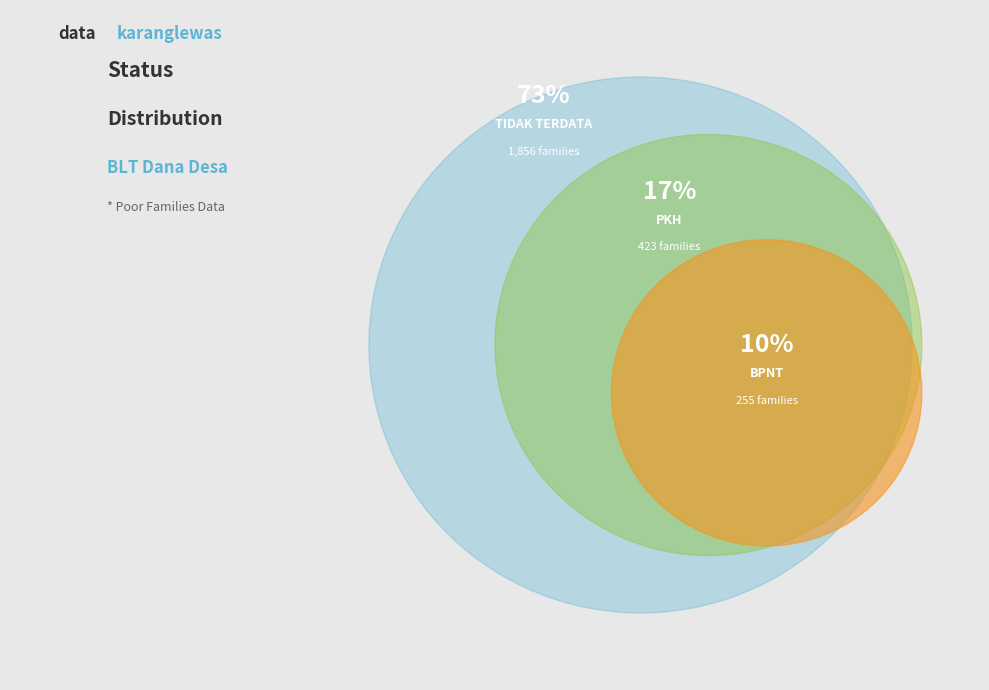

Is TIDAK TERDATA the majority of the pie?

Yes